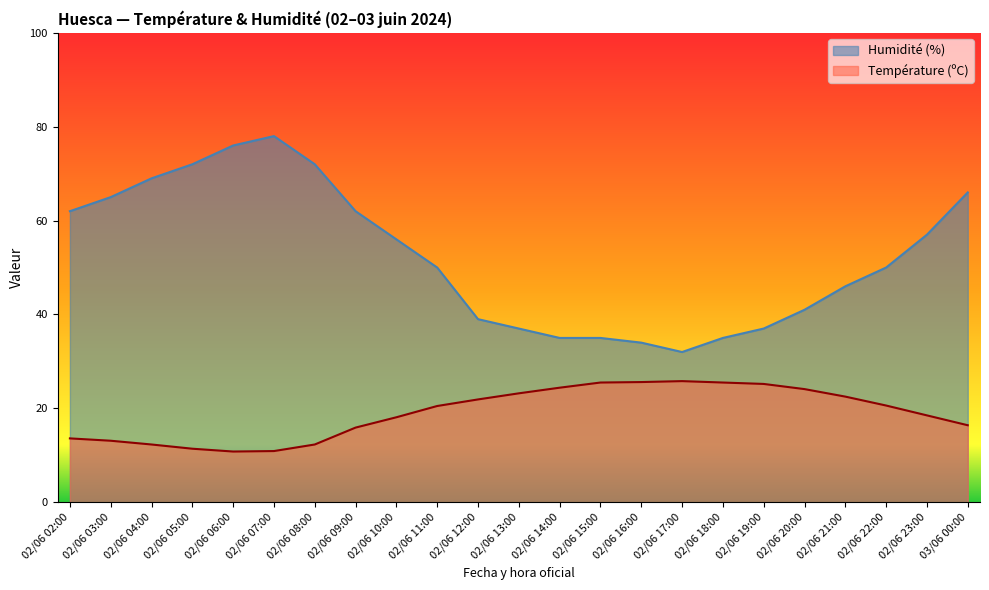

At which category is the sum across all series the highest?

02/06 07:00